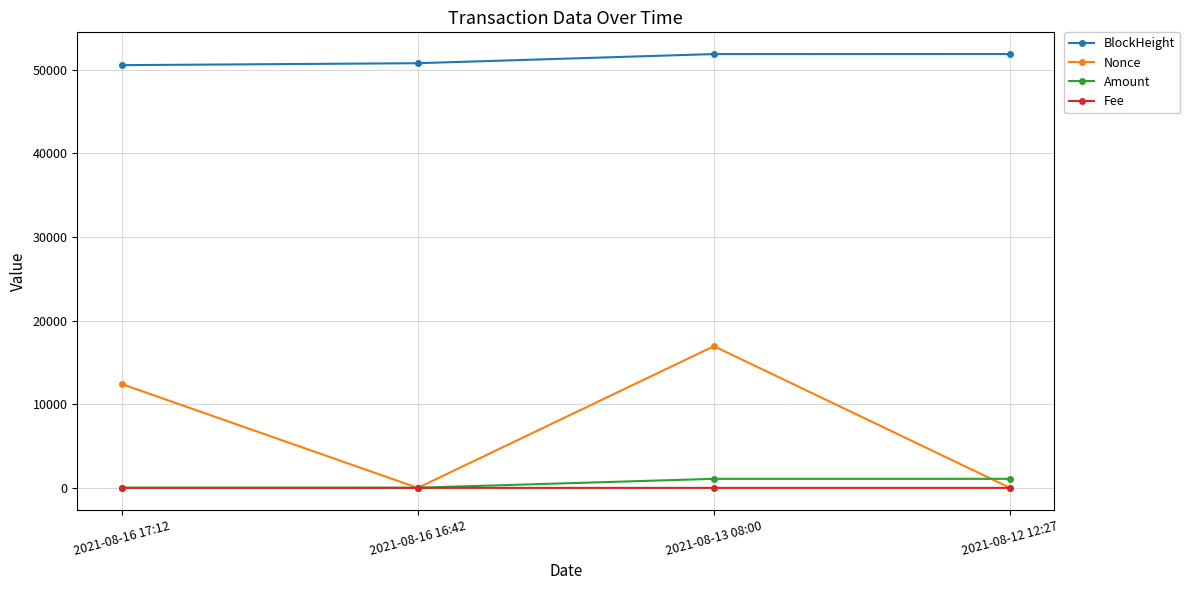

What is the label of the 3rd point from the left?

2021-08-13 08:00